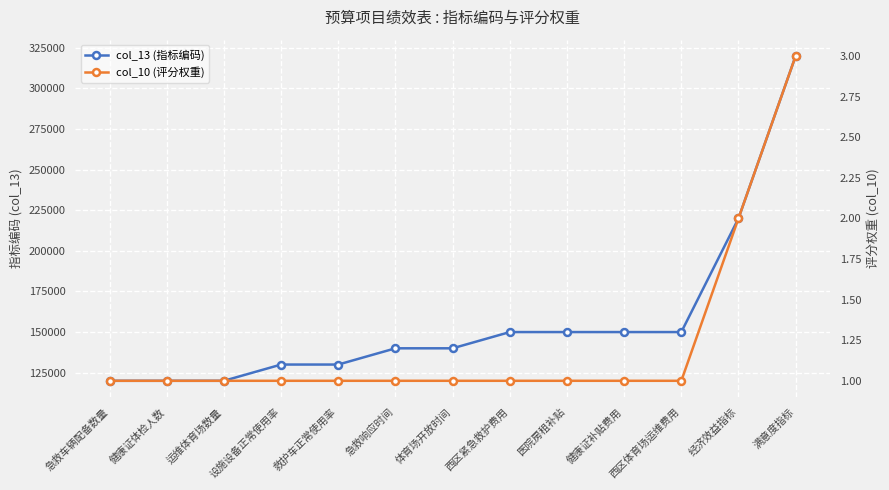

At which label does col_13 (指标编码) first exceed 139999?

西区紧急救护费用